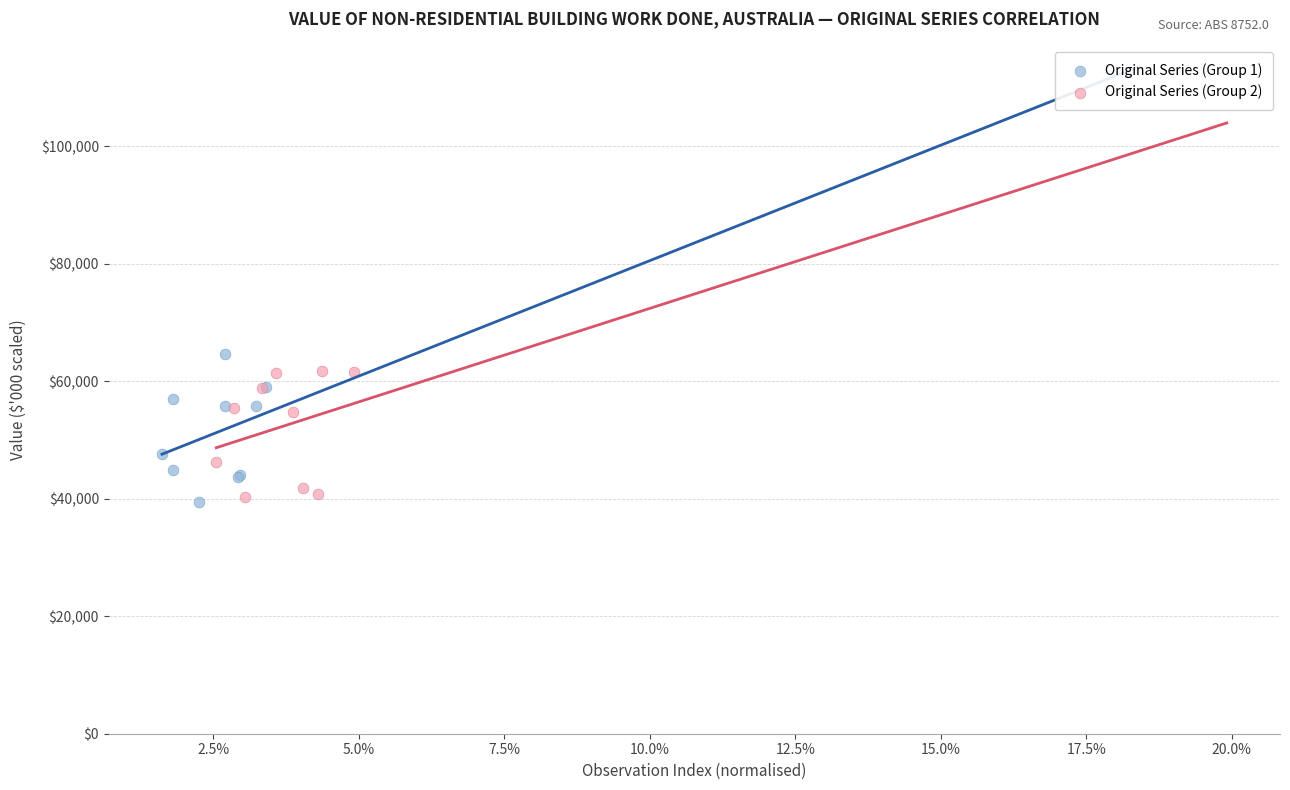

What are all the series names shown in the legend?

Original Series (Group 1), Original Series (Group 2)